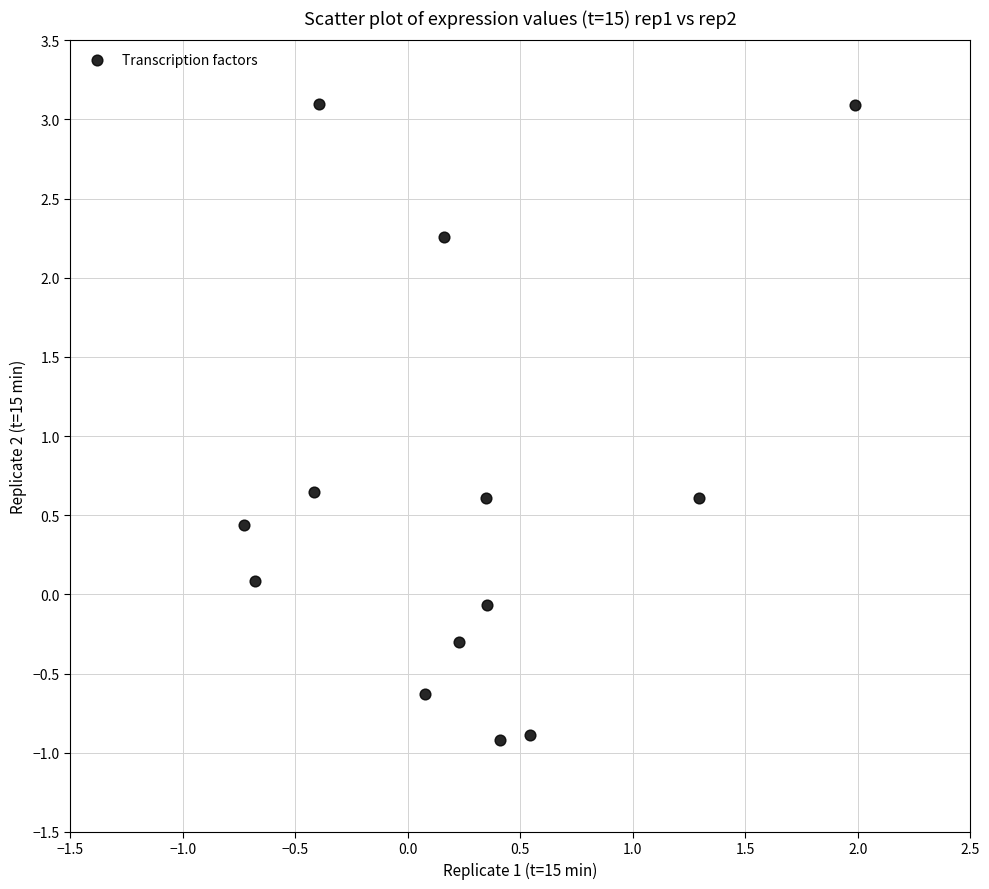

What is the range of X values (max minus min)?

2.7